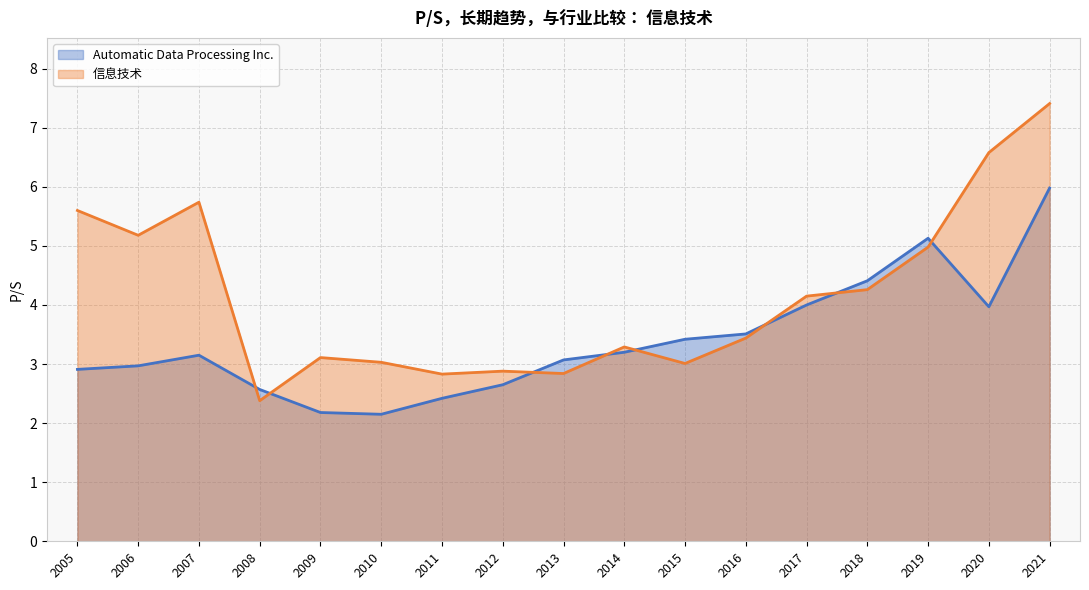

What are all the series names shown in the legend?

Automatic Data Processing Inc., 信息技术